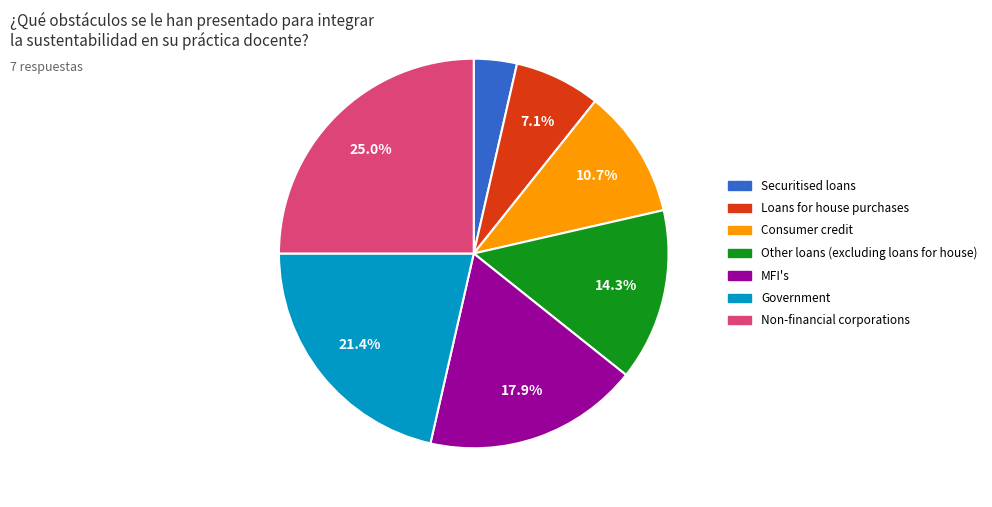

Which has a higher value, Consumer credit or Government?

Government